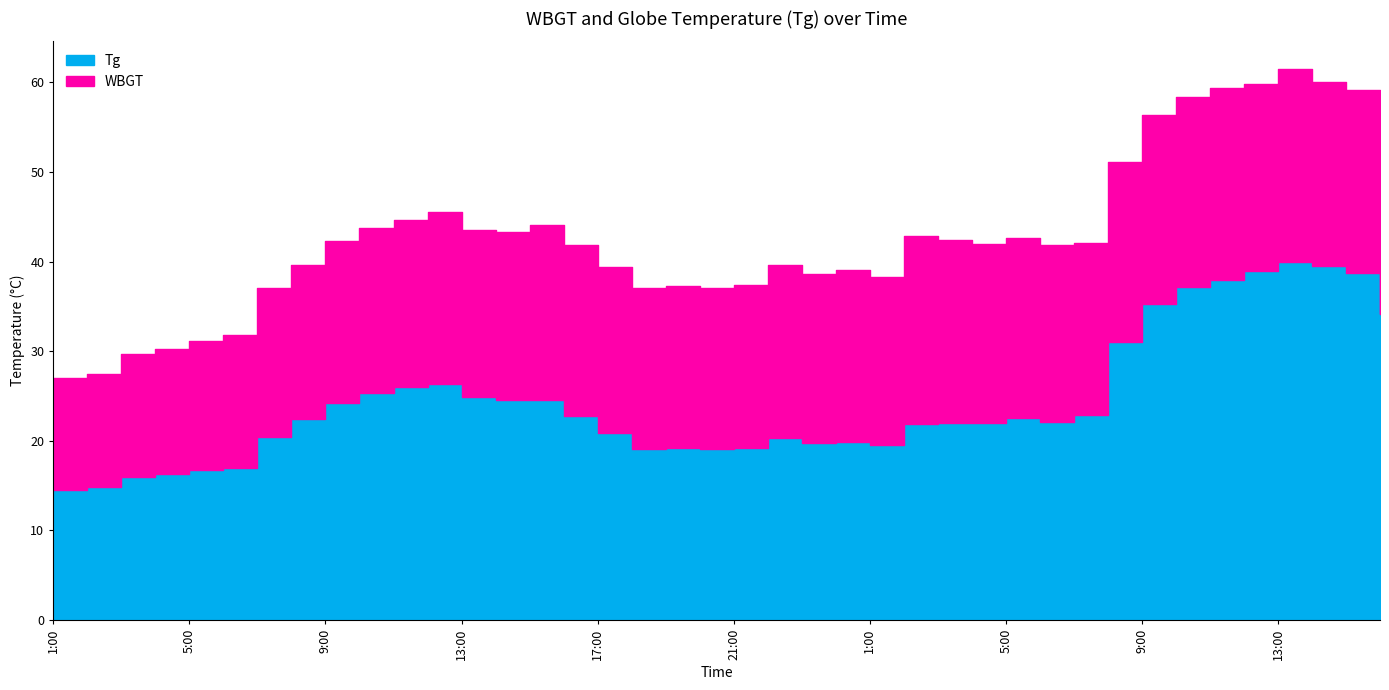

What is the highest value of the Tg series?

39.9